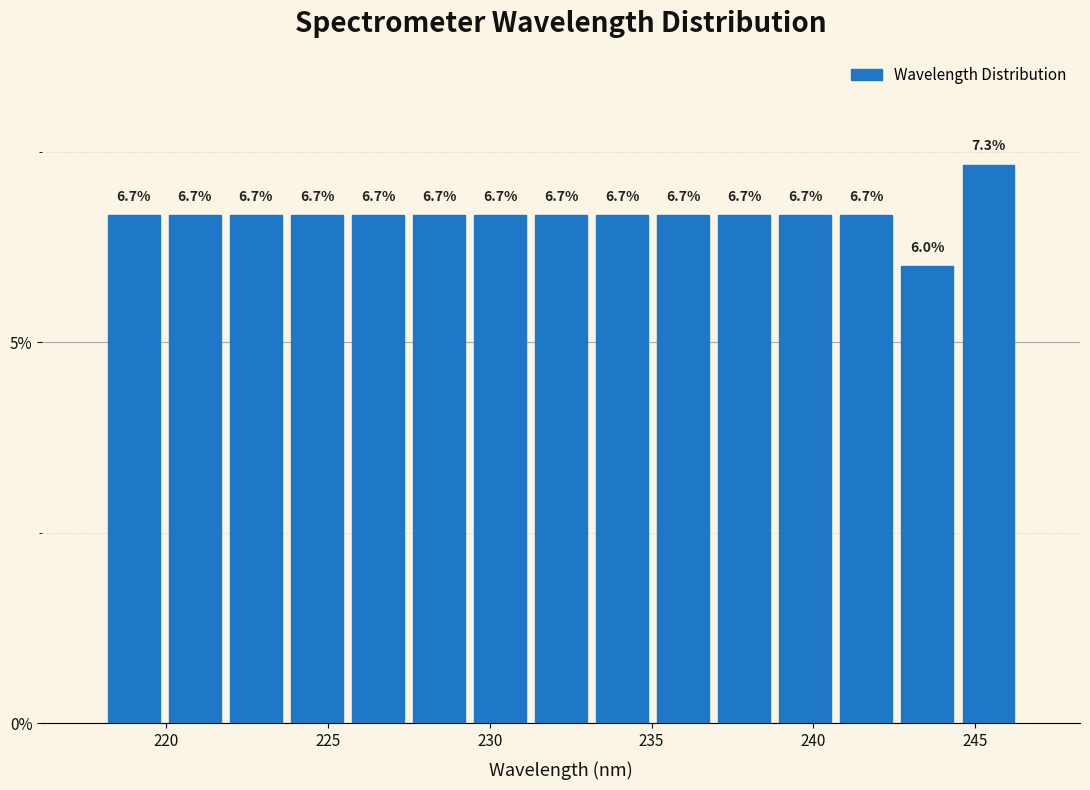

Read against the x-axis, roughly where is the centre of the tallest bar?

245.5